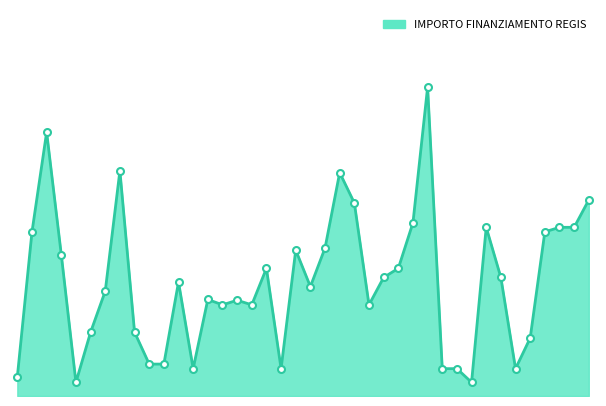

What is the difference between the maximum and minimum values?

15735